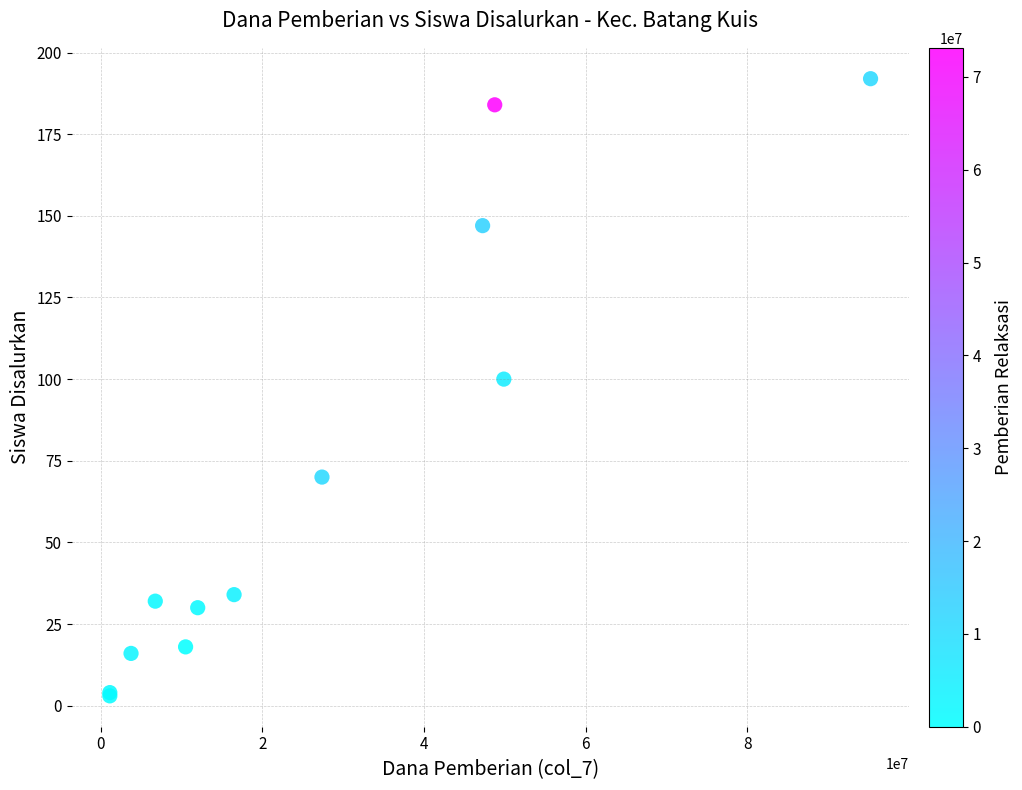

What Y value in the scatter plot is closest to 97?

100